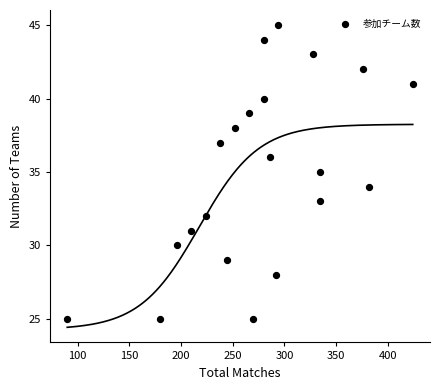

What is the range of X values (max minus min)?

334